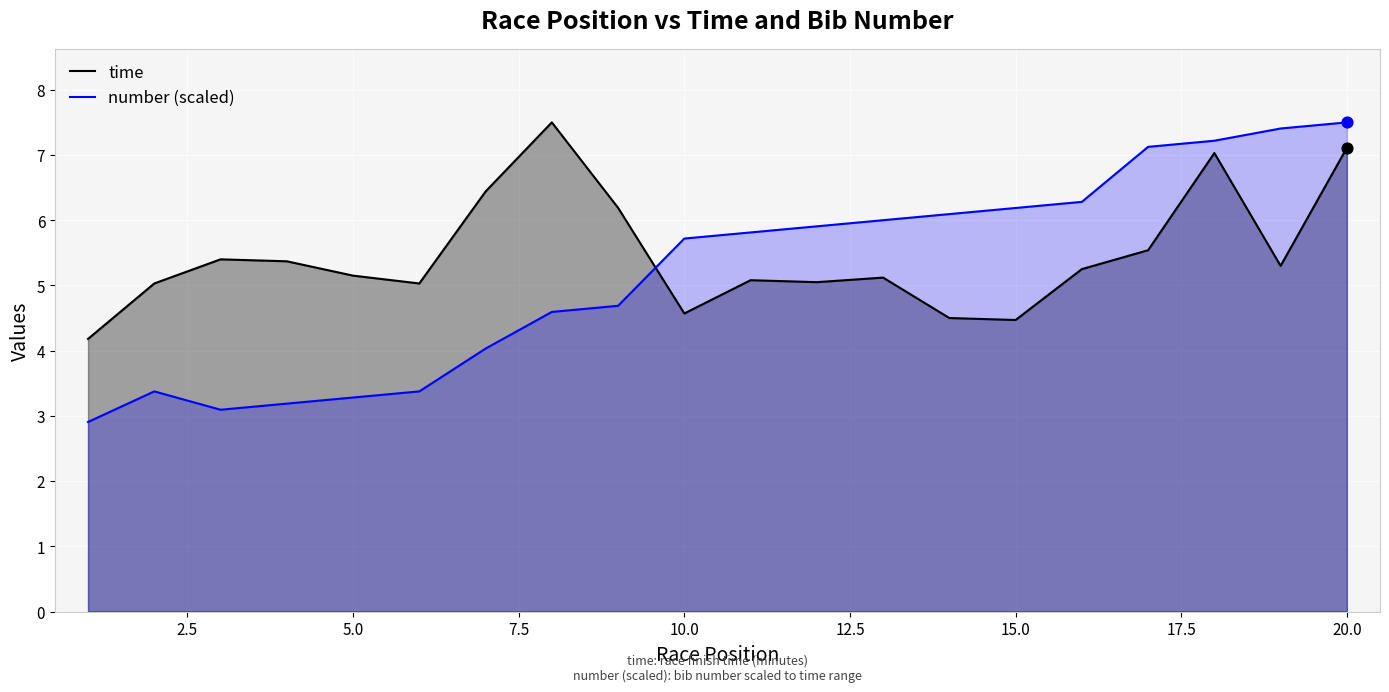

Which series has the largest total across all categories?

time